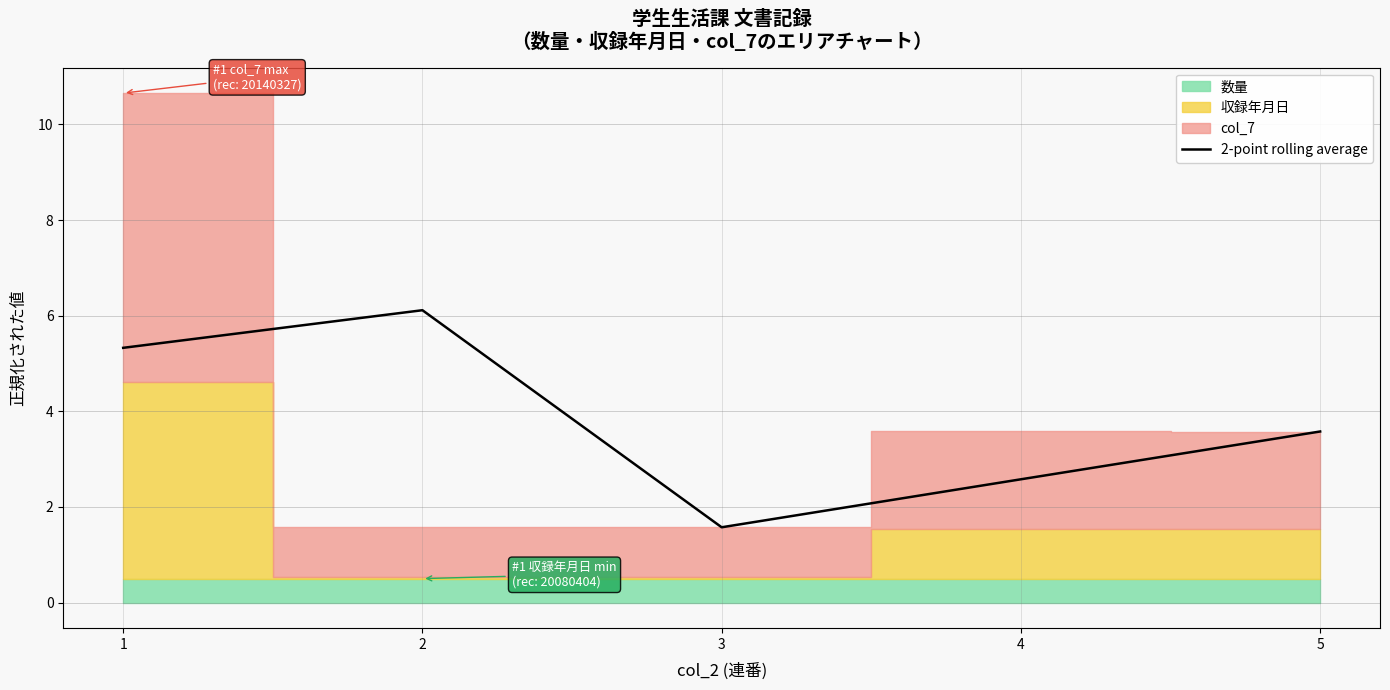

What is the difference between the values at 3 and 5?

2.0